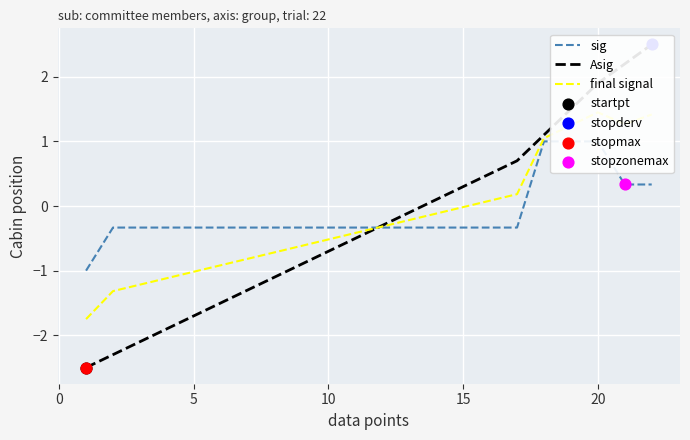

Which series contains the highest Y value?

Asig